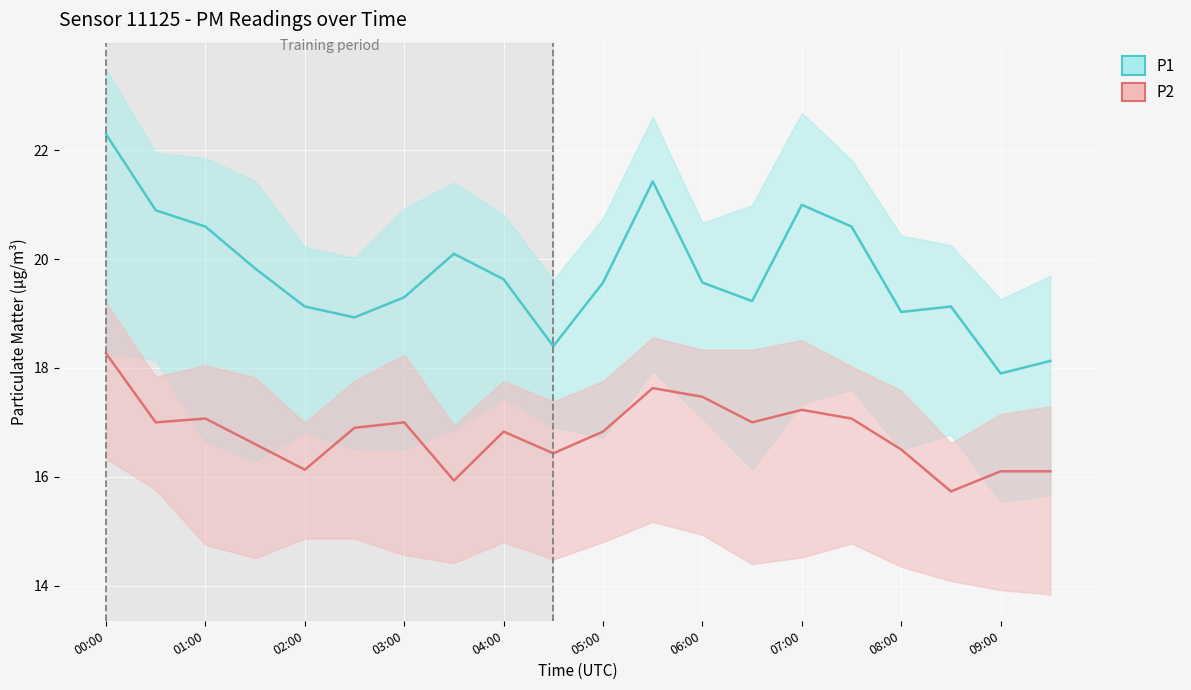

What is the difference between the maximum and second lowest values in the P1 series?

4.2